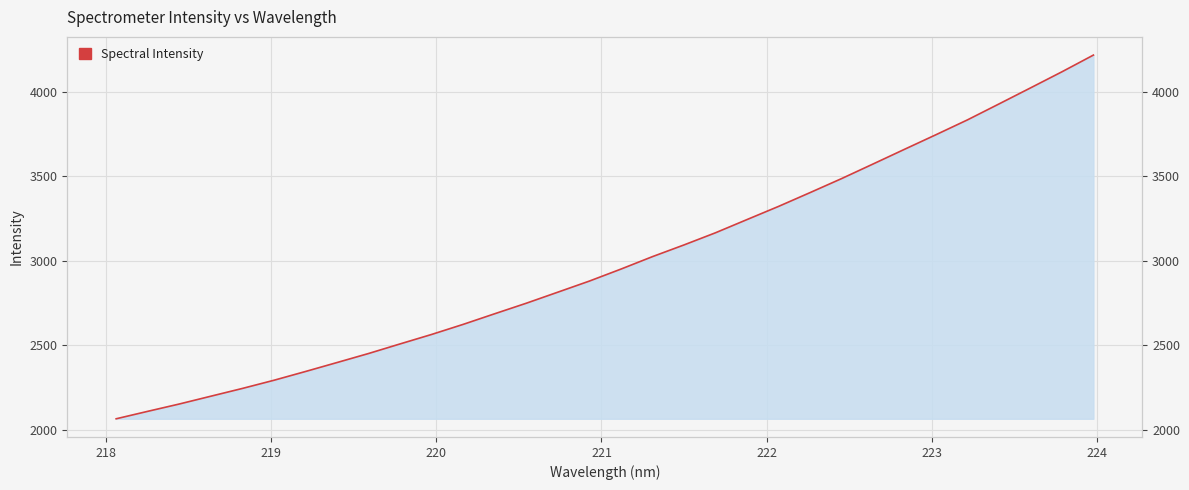

Approximately how many times larger is the value at 223.408 compared to 222.8355?

1.1